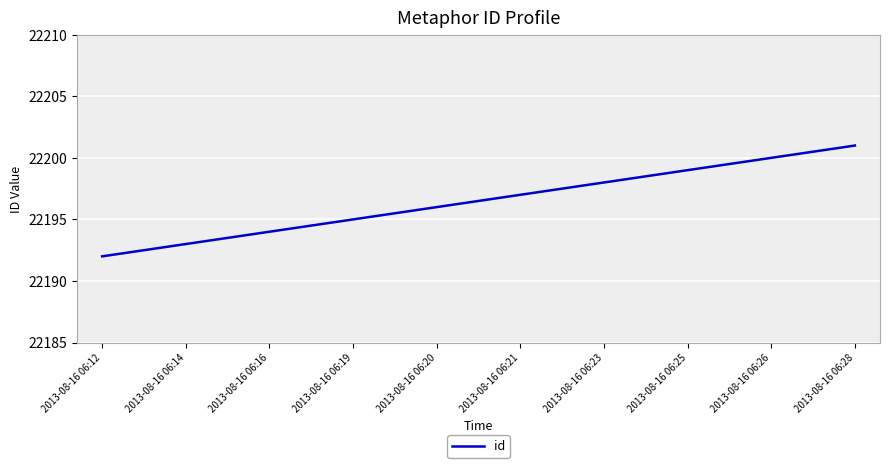

At which category does the chart reach its peak across all series?

2013-08-16 06:28